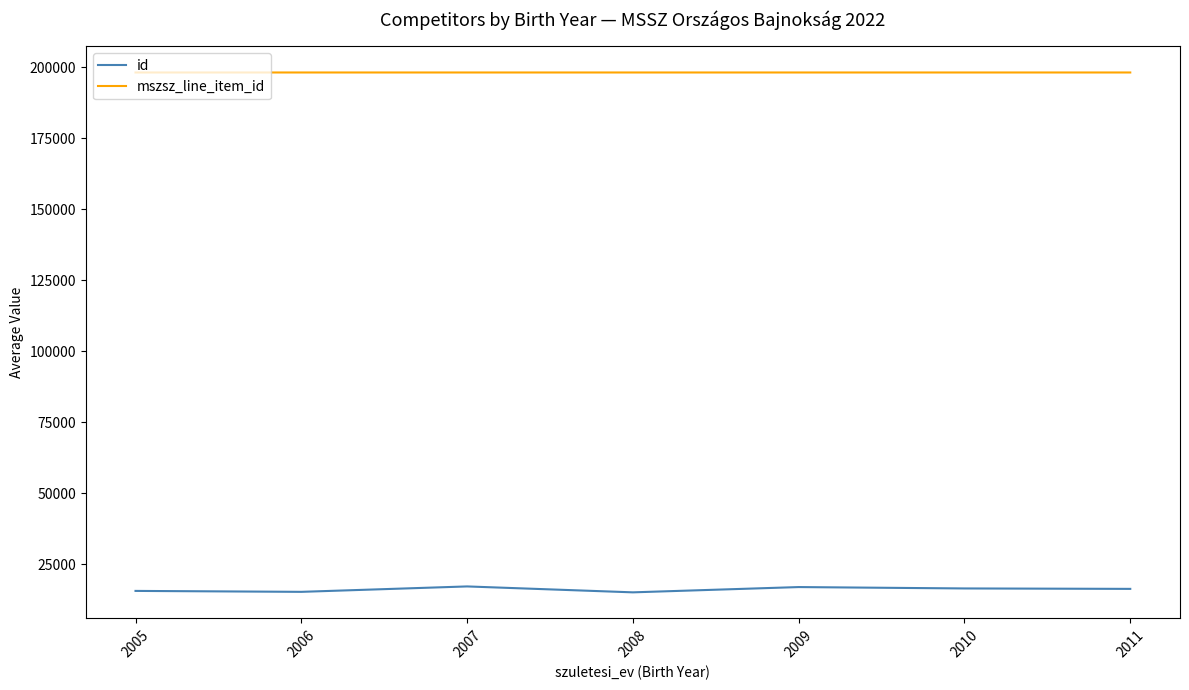

At 2011, list the series in order from largest to smallest.

mszsz_line_item_id, id